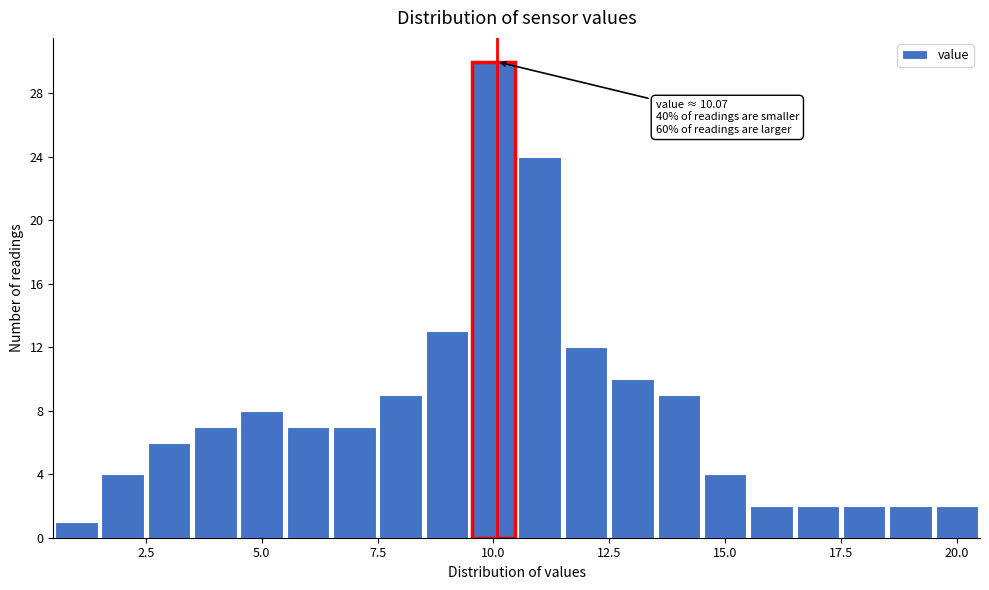

Around what value on the x-axis is the tallest bar? Give the approximate position of its centre, as read against the axis.

10.0